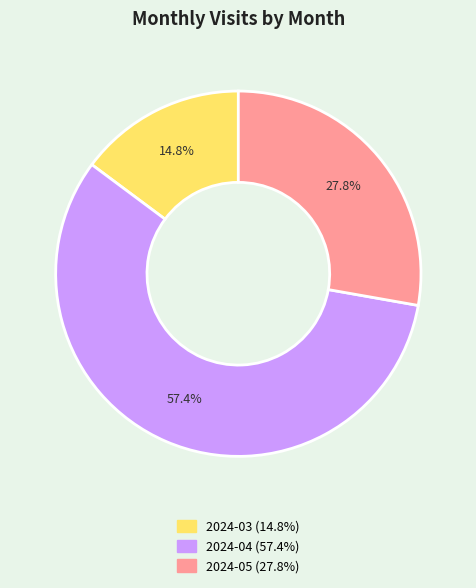

Which slice is the largest?

2024-04